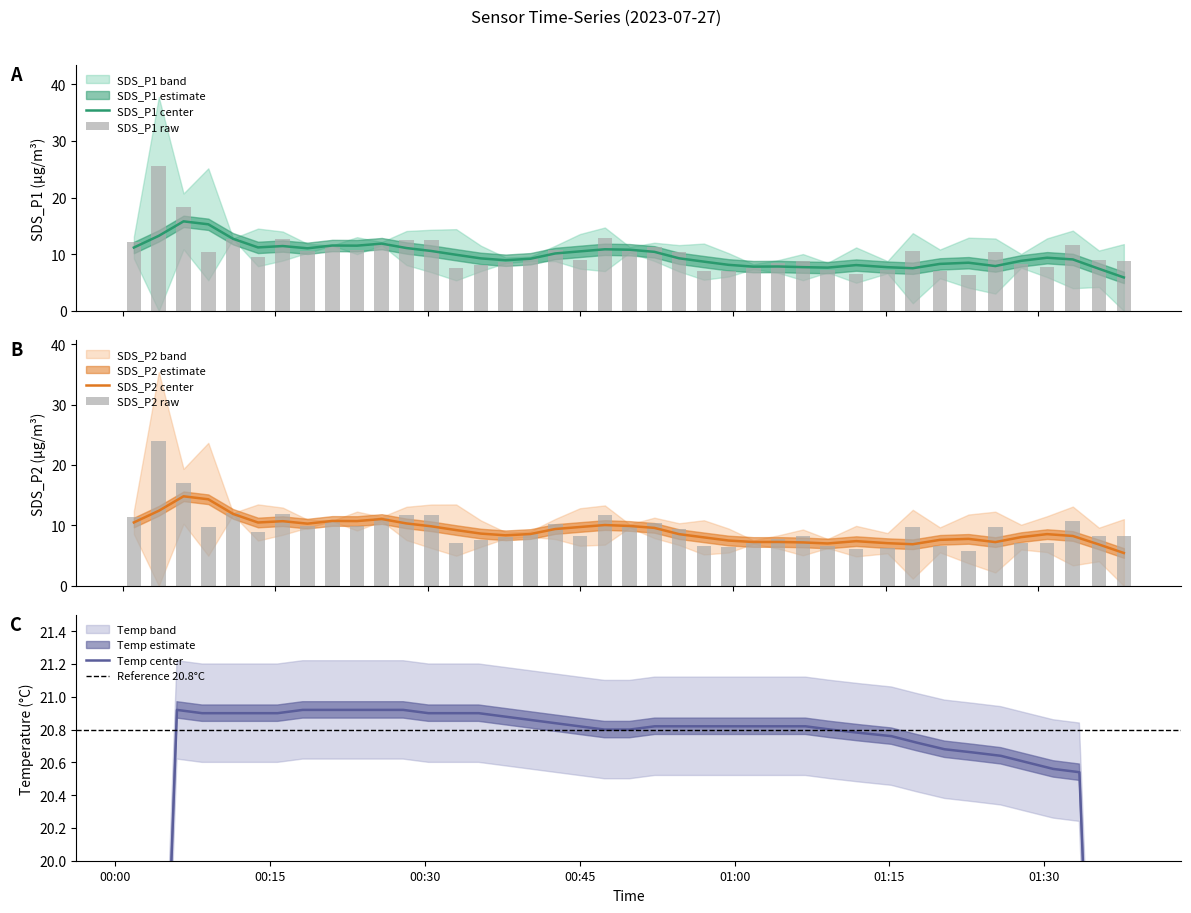

How many bars are there in each group?

2